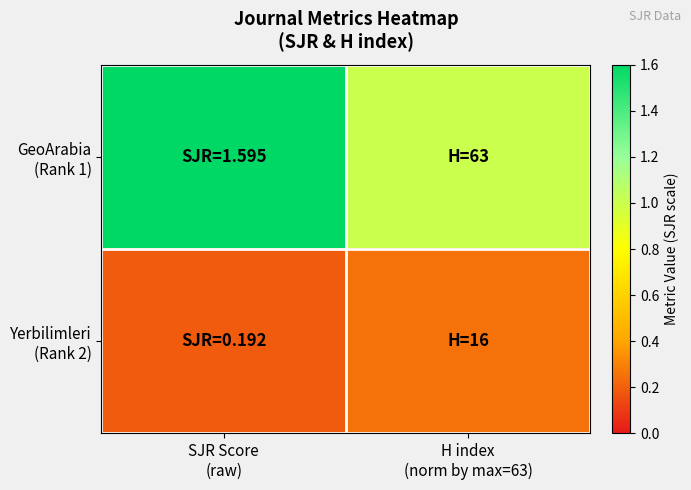

How many series are shown in this chart?

2